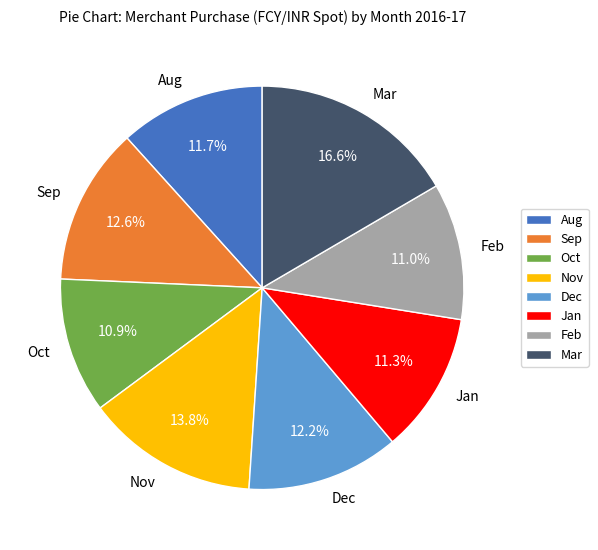

What is the ratio of the value at Sep to the value at Oct?

1.2